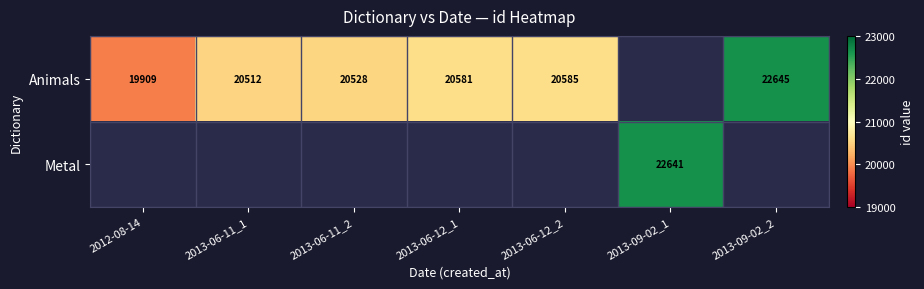

True or false: Metal has a value of 22641 at 2013-09-02_1.

True